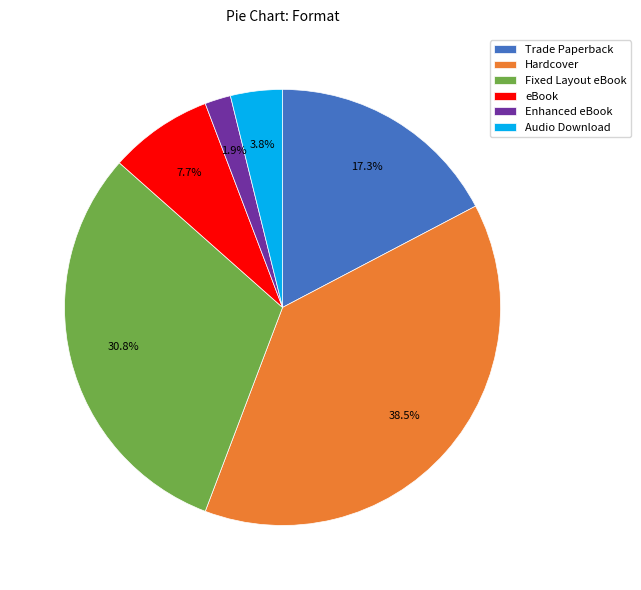

Rank the categories by value from highest to lowest.

Hardcover, Fixed Layout eBook, Trade Paperback, eBook, Audio Download, Enhanced eBook